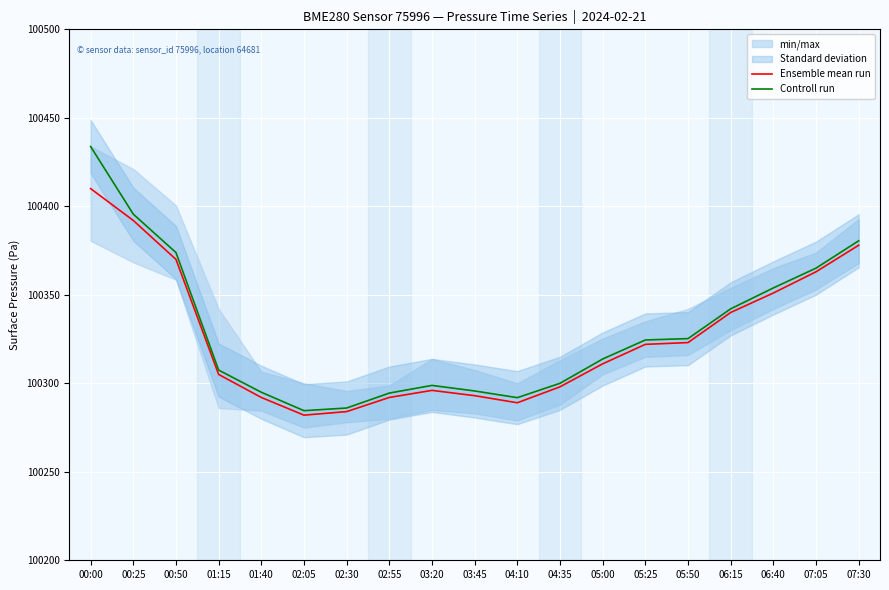

Which has a higher value, 02:30 or 04:10?

04:10